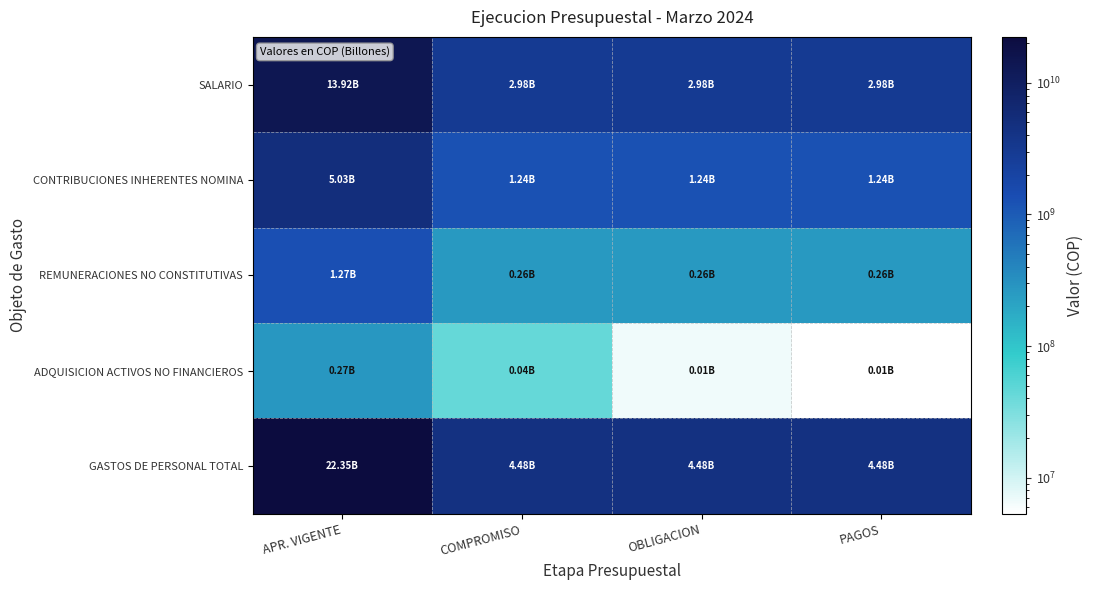

What is the spread (max minus min) of values at OBLIGACION?

4474240927